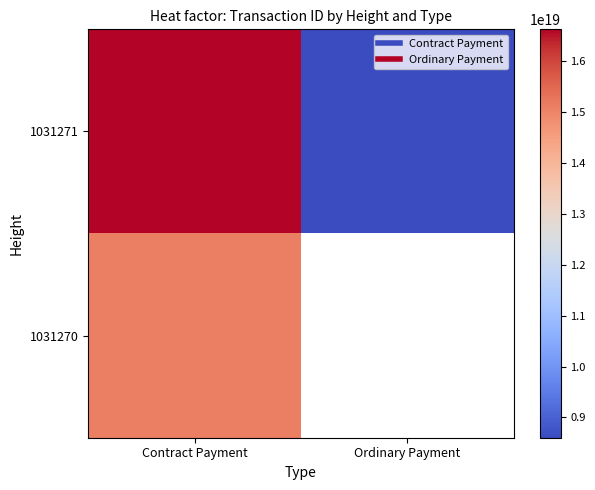

Rank the categories by 1031270 value from lowest to highest.

Contract Payment, Ordinary Payment